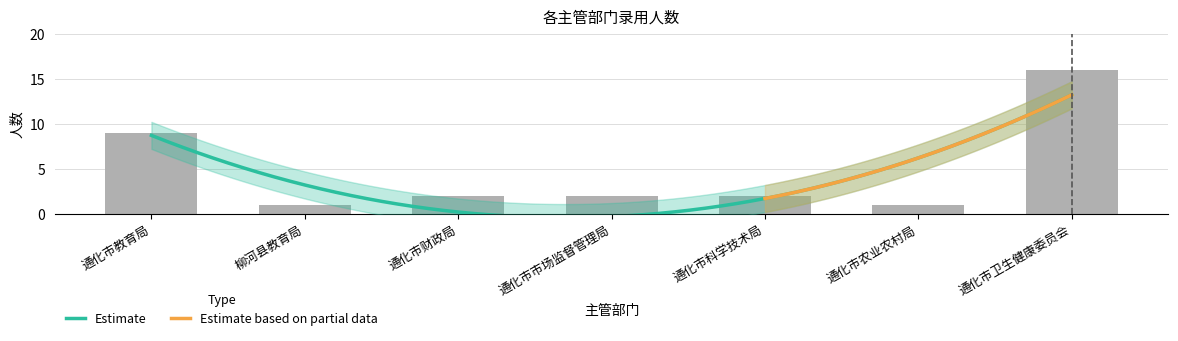

How many data points does each series have?

7